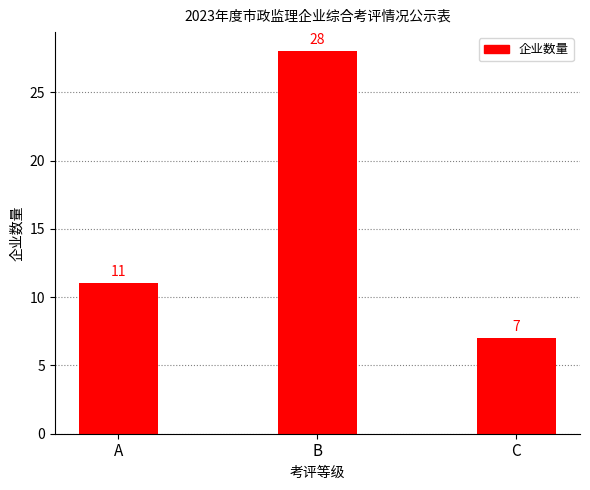

At which label is the value closest to 17?

A